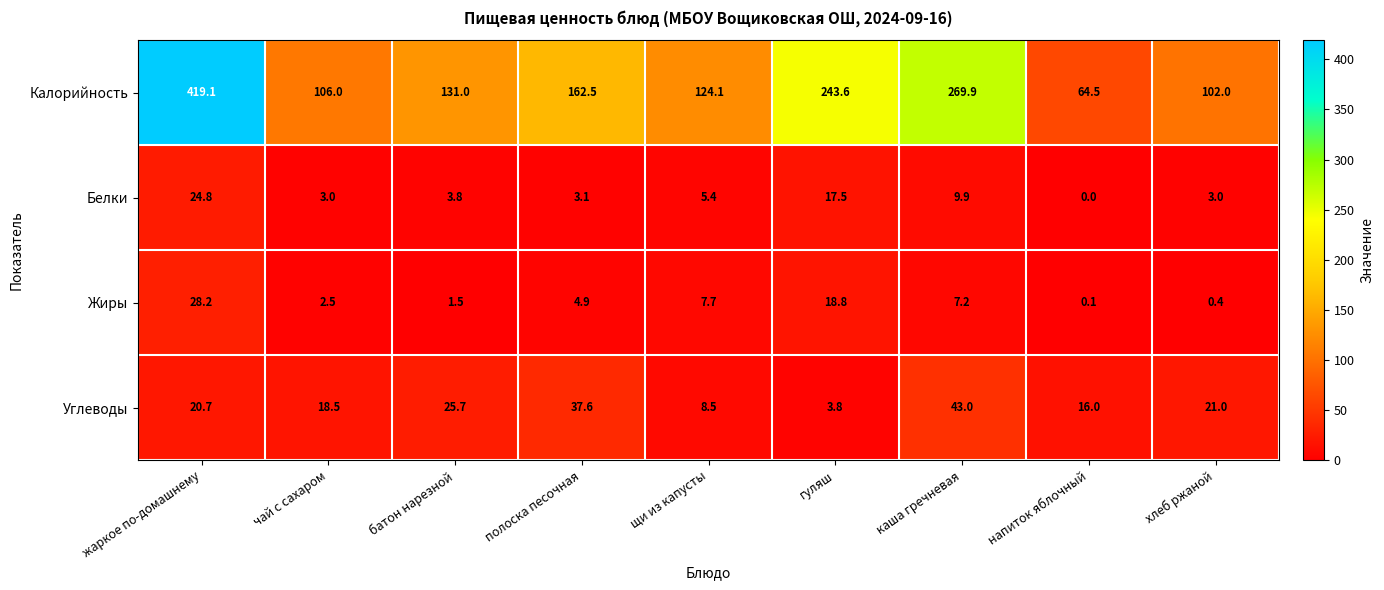

At which category does the chart reach its minimum across all series?

напиток яблочный